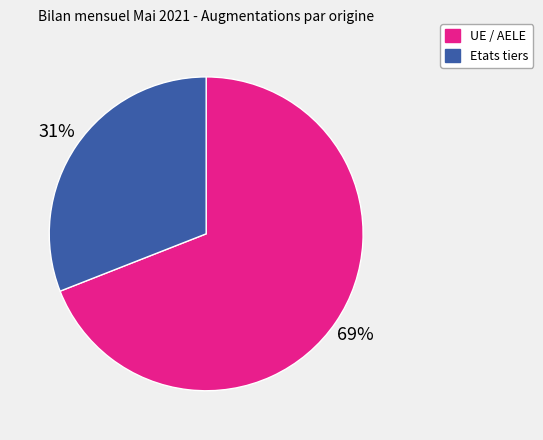

To the nearest percent, what is the average slice percentage?

50%